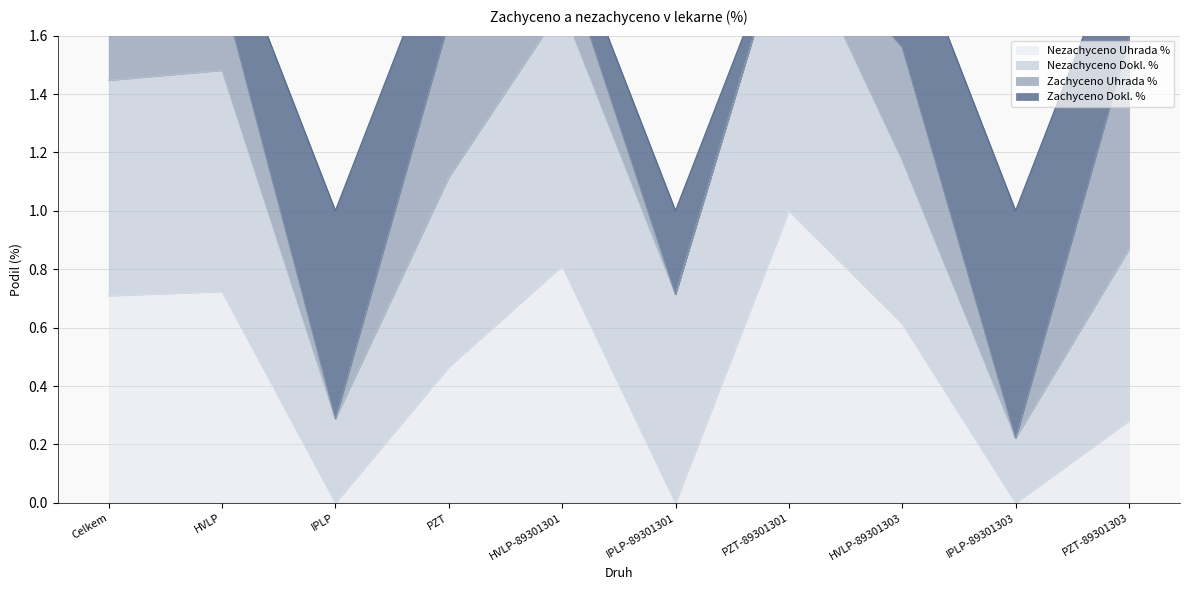

Is it true that Nezachyceno Uhrada % equals 0.7 at PZT?

False